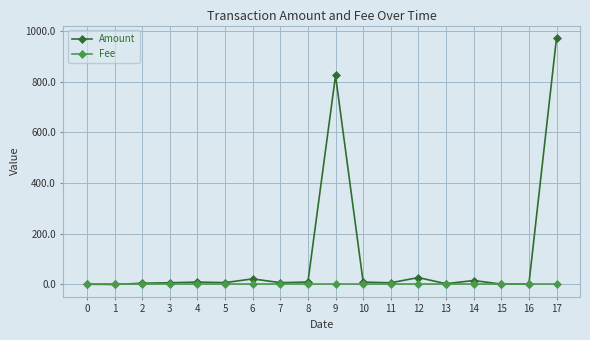

List the series in order of their overall mean, highest first.

Amount, Fee